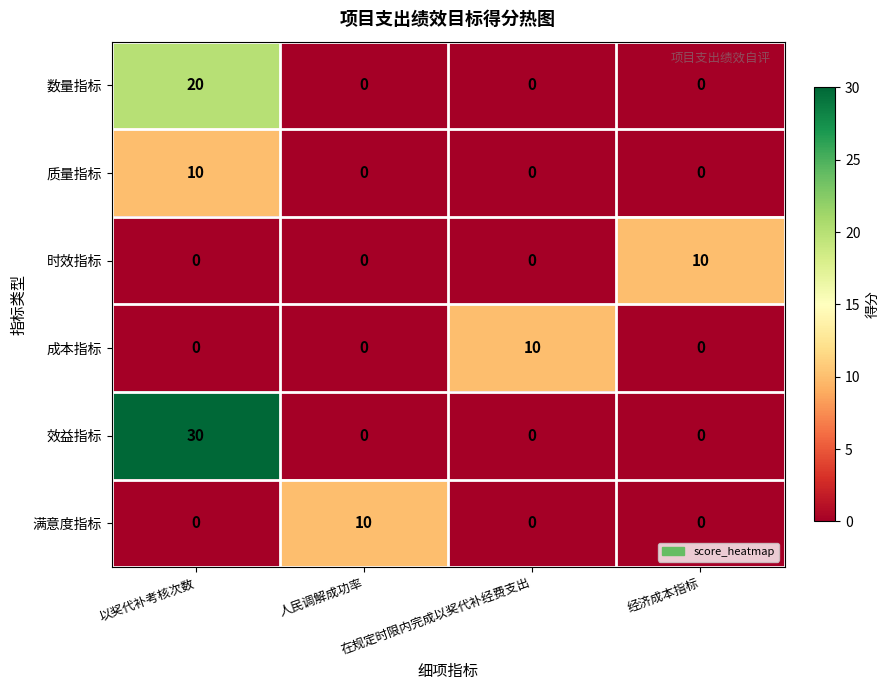

How many data points in 满意度指标 are above 0?

1